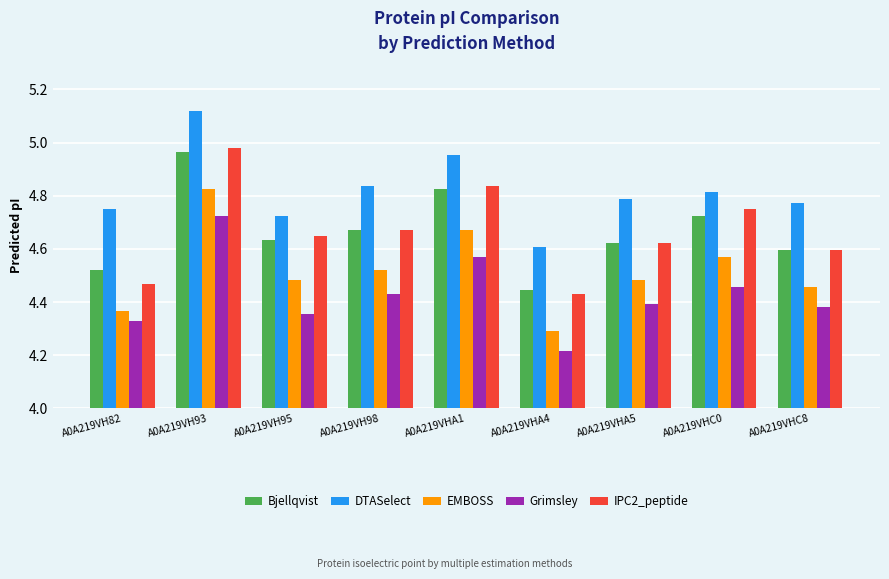

Which category has the highest value in the Bjellqvist series?

A0A219VH93